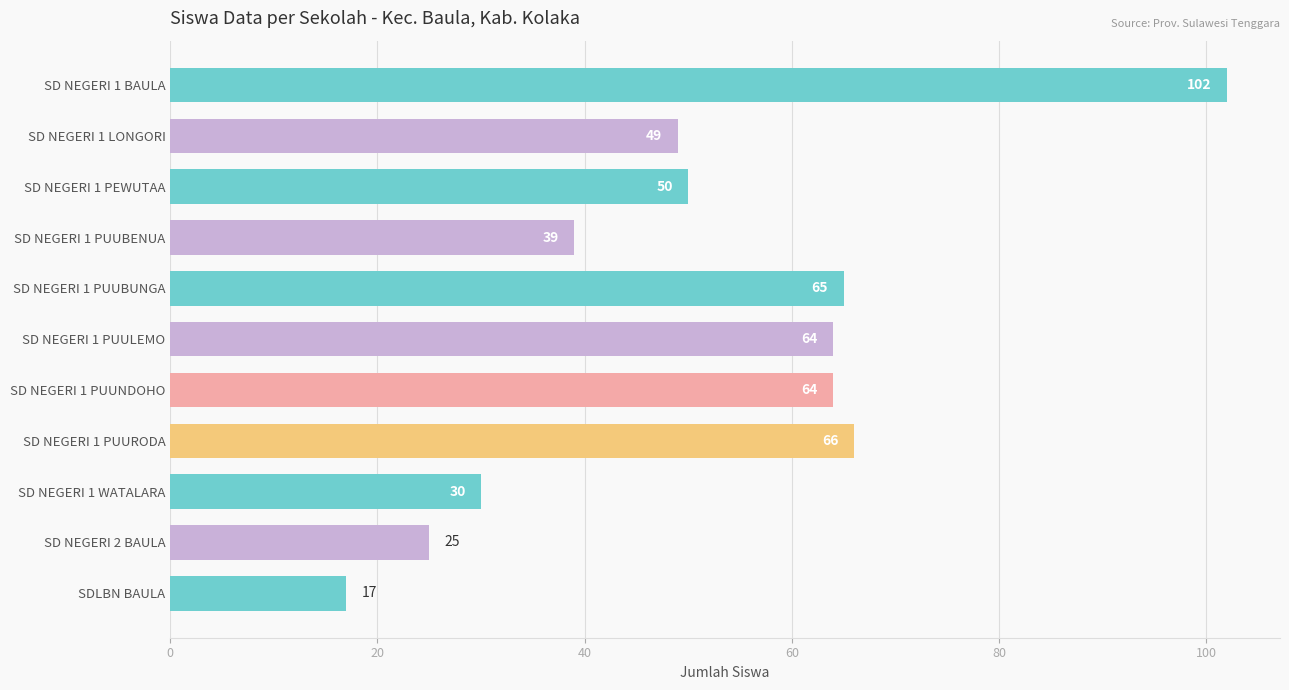

What is the label of the 11th bar from the top?

SDLBN BAULA